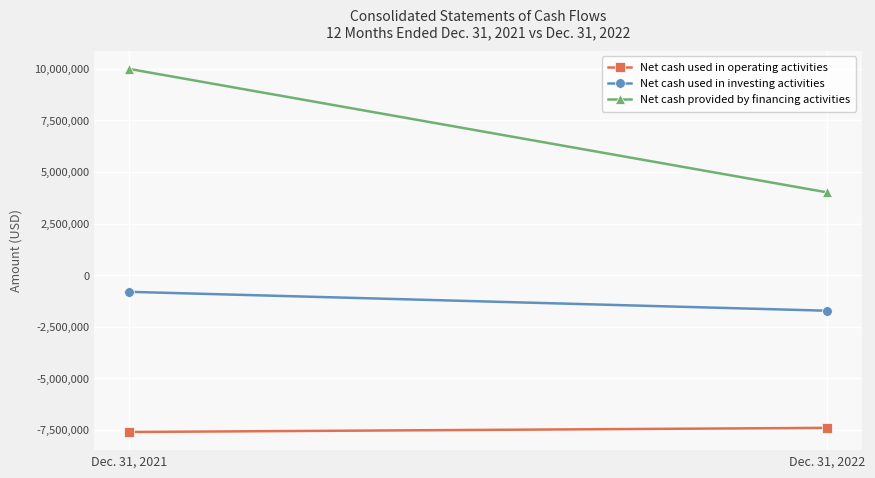

What is the sum of all Net cash used in investing activities values?

-2527650